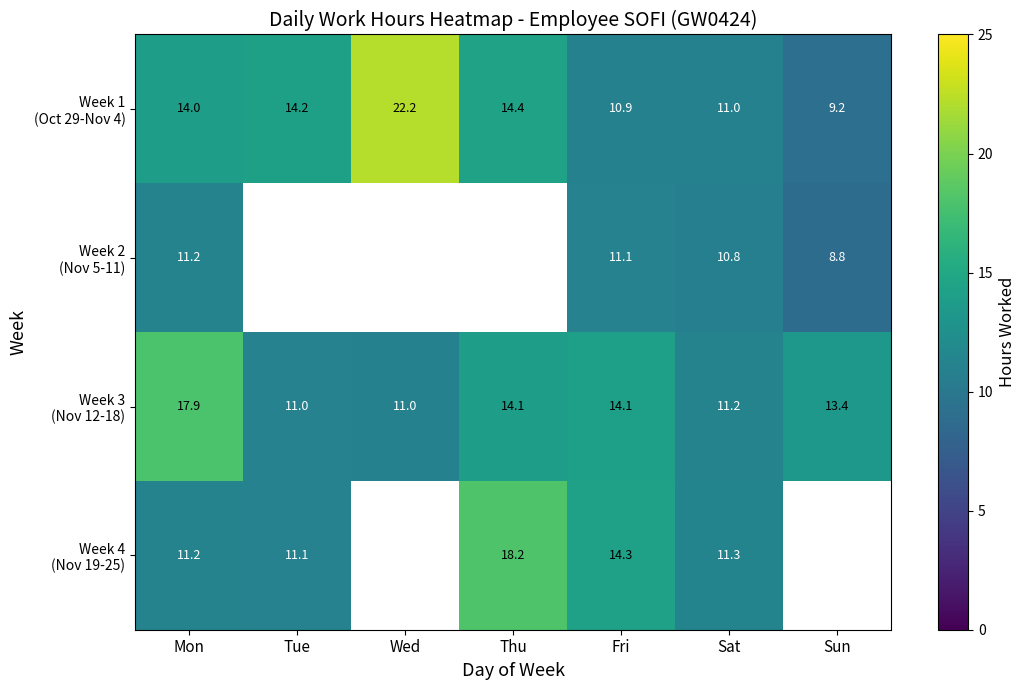

What is the difference between the highest and lowest values at Sat?

0.5